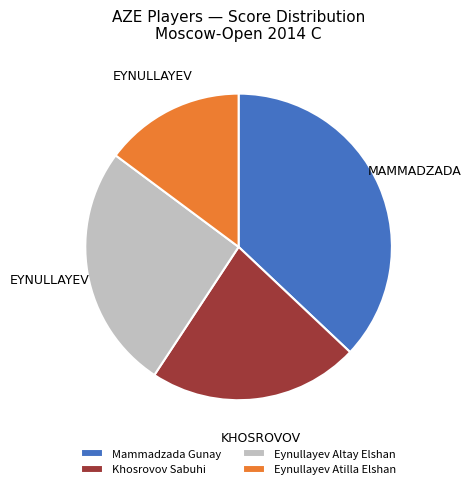

The Eynullayev Atilla Elshan slice represents 3% of the pie. True or false?

False